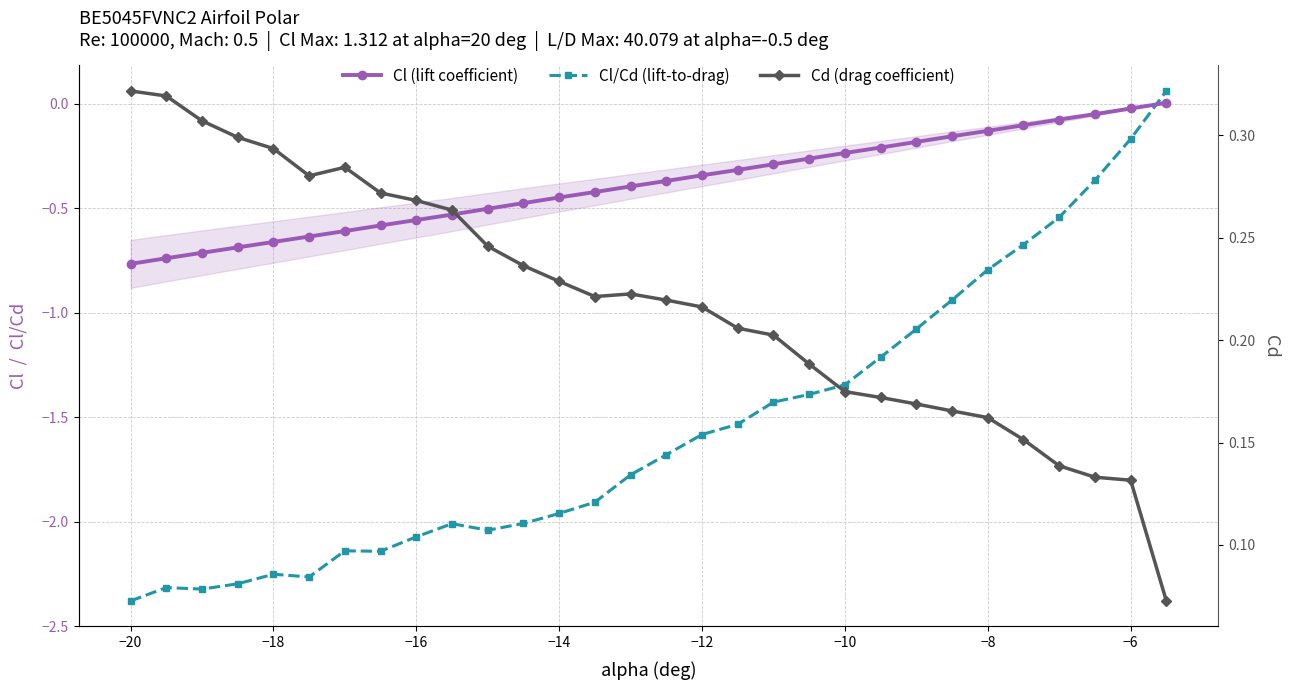

Reading right to left, list all the values displayed in this chart.

Cl (lift coefficient): 0.0	-0.0	-0.0	-0.1	-0.1	-0.1	-0.2	-0.2	-0.2	-0.2	-0.3	-0.3	-0.3	-0.3	-0.4	-0.4	-0.4	-0.4	-0.5	-0.5	-0.5	-0.6	-0.6	-0.6	-0.6	-0.7	-0.7	-0.7	-0.7	-0.8
Cl/Cd (lift-to-drag): 0.1	-0.2	-0.4	-0.5	-0.7	-0.8	-0.9	-1.1	-1.2	-1.3	-1.4	-1.4	-1.5	-1.6	-1.7	-1.8	-1.9	-2.0	-2.0	-2.0	-2.0	-2.1	-2.1	-2.1	-2.3	-2.3	-2.3	-2.3	-2.3	-2.4
Cd (drag coefficient): 0.1	0.1	0.1	0.1	0.2	0.2	0.2	0.2	0.2	0.2	0.2	0.2	0.2	0.2	0.2	0.2	0.2	0.2	0.2	0.2	0.3	0.3	0.3	0.3	0.3	0.3	0.3	0.3	0.3	0.3